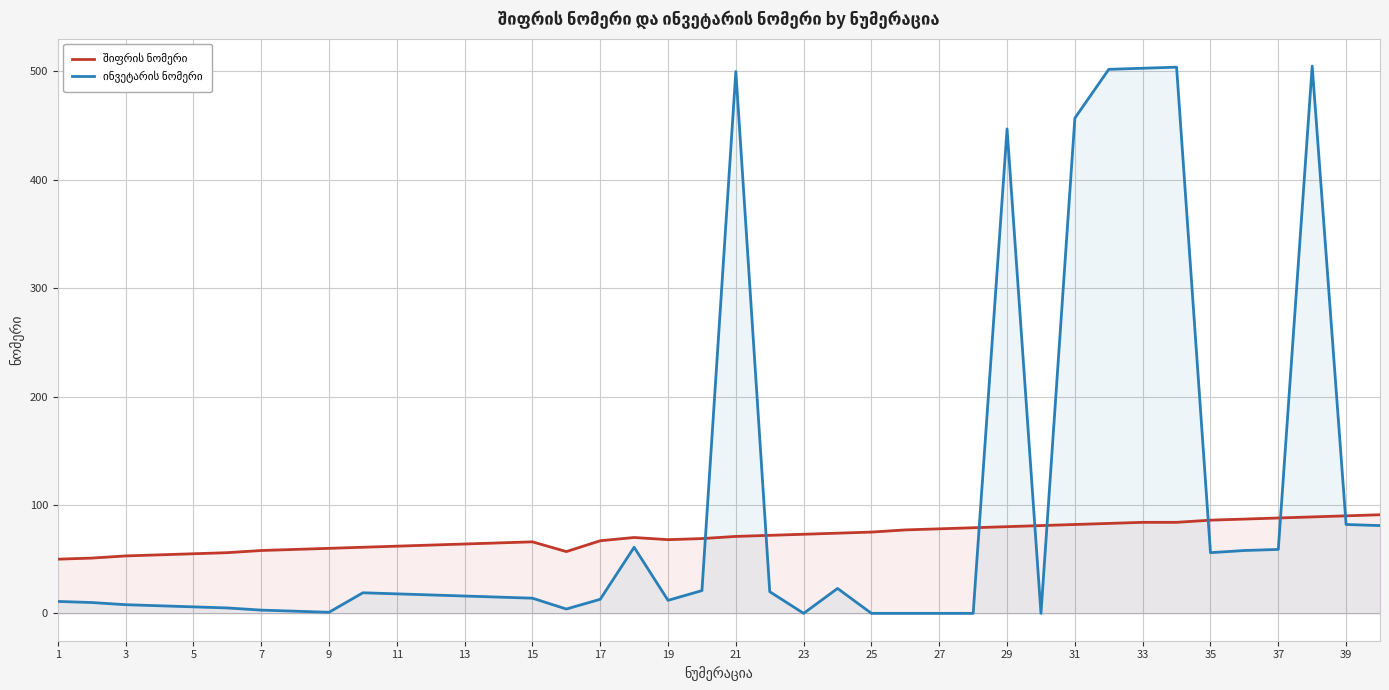

How many data points in ინვეტარის ნომერი are less than 16?

20